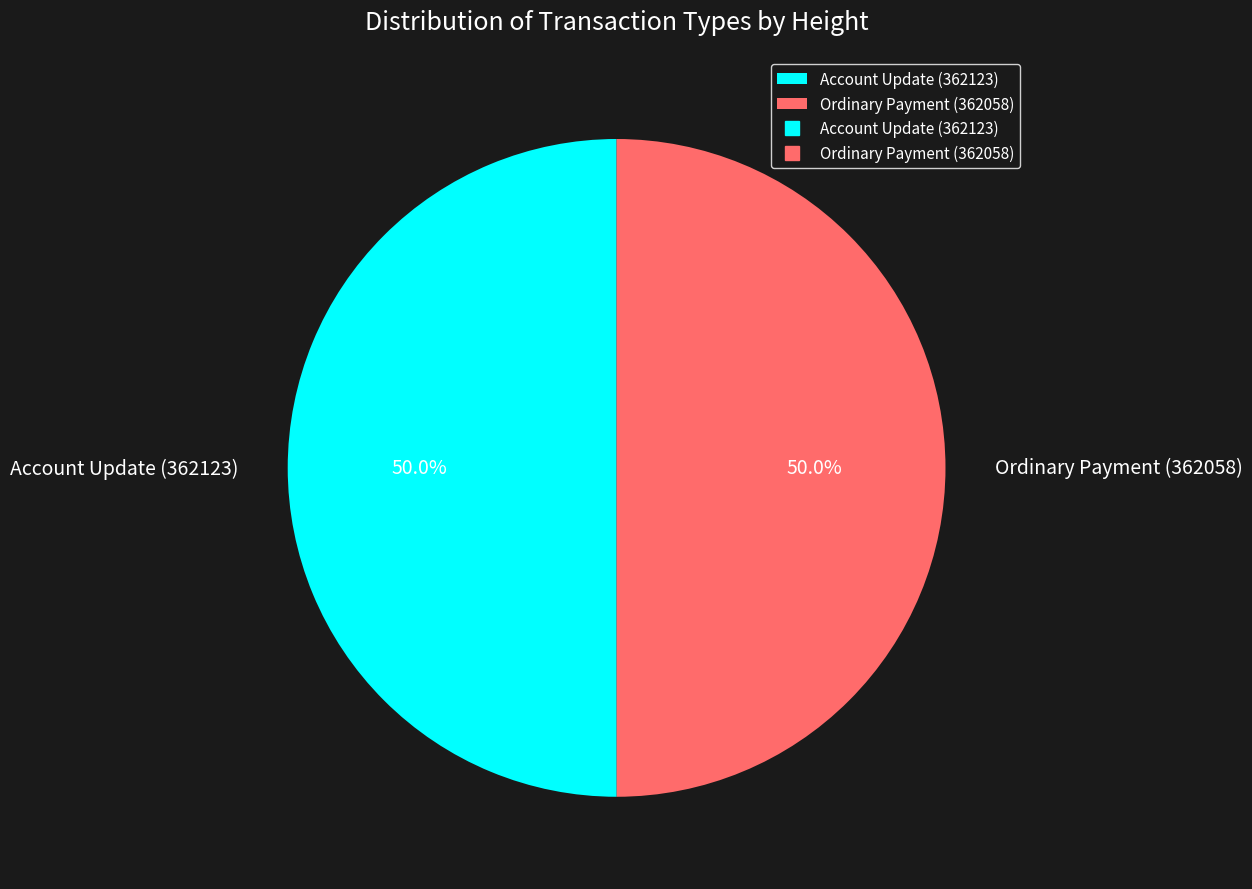

Combined, what portion of the pie is Account Update (362123) and Ordinary Payment (362058)?

100.0%